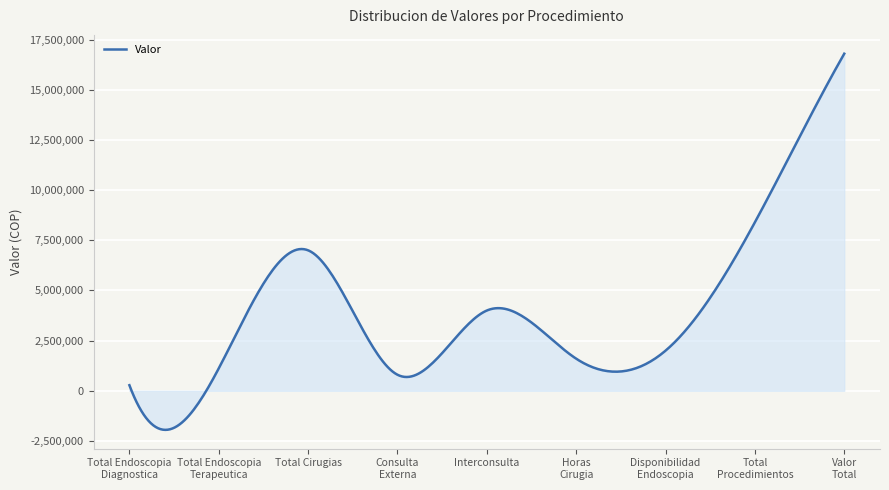

What is the greatest value displayed?

16796780.0